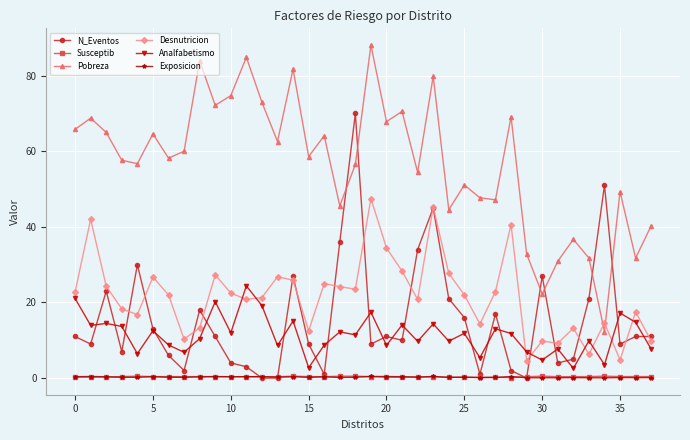

What is the maximum value shown in the chart?

88.1